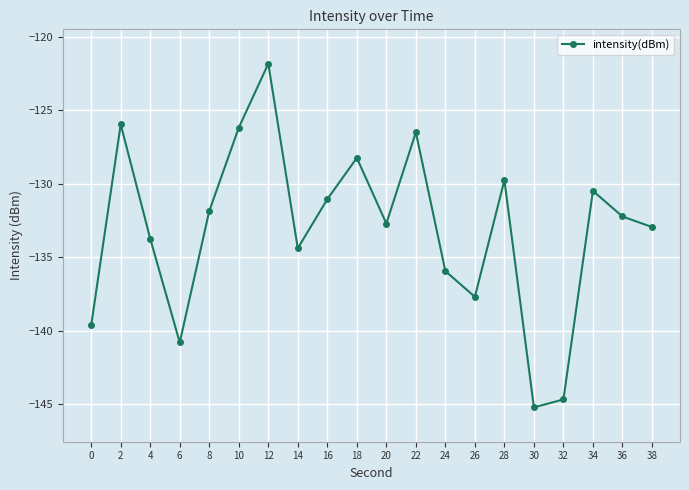

What is the difference between the second highest and second lowest values?

18.7